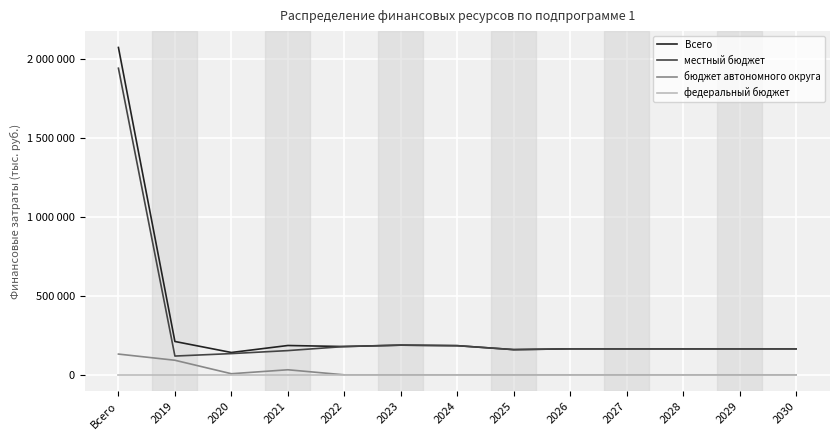

What is the total value across all series at 2020?

282571.8